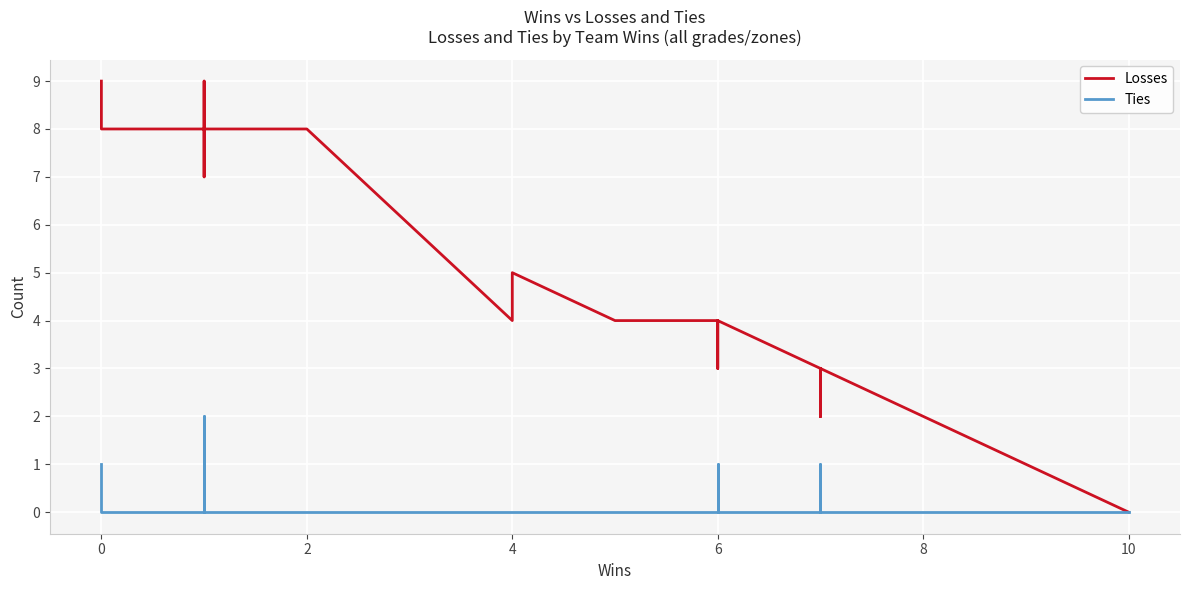

How many values in Ties are above zero?

5